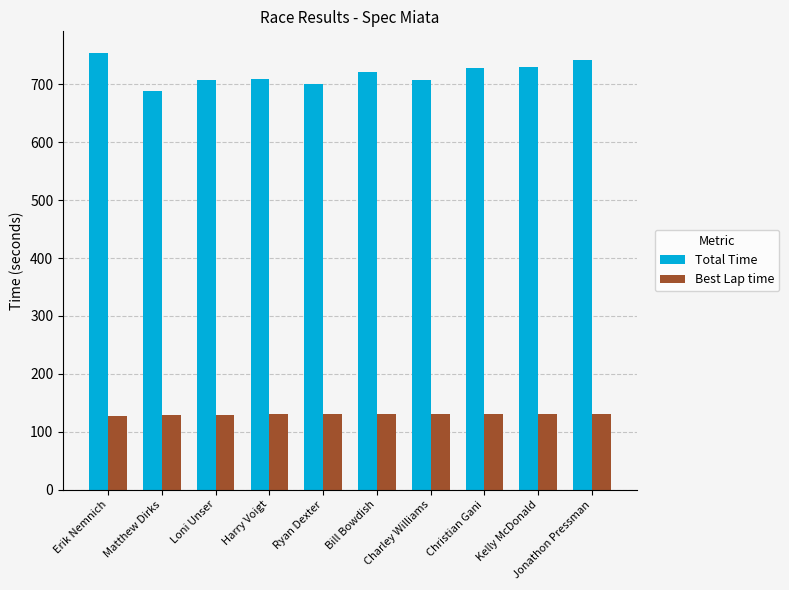

What is the approximate value of Total Time at Ryan Dexter?

699.8